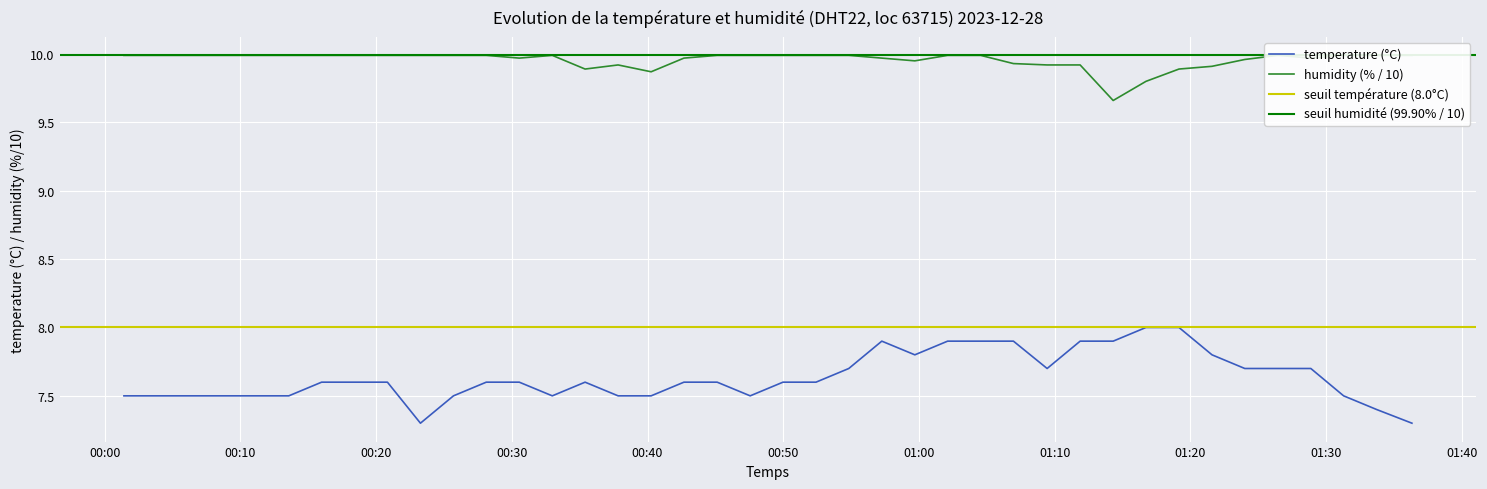

What is the average value of the humidity series?

10.0